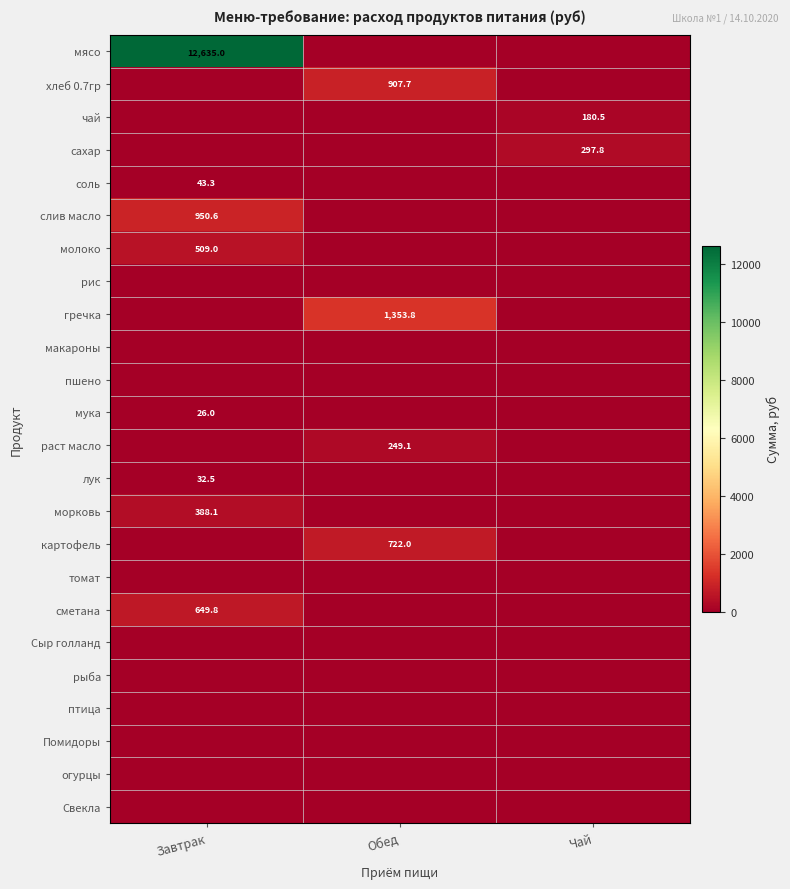

Is it true that сметана equals 649.8 at Завтрак?

True